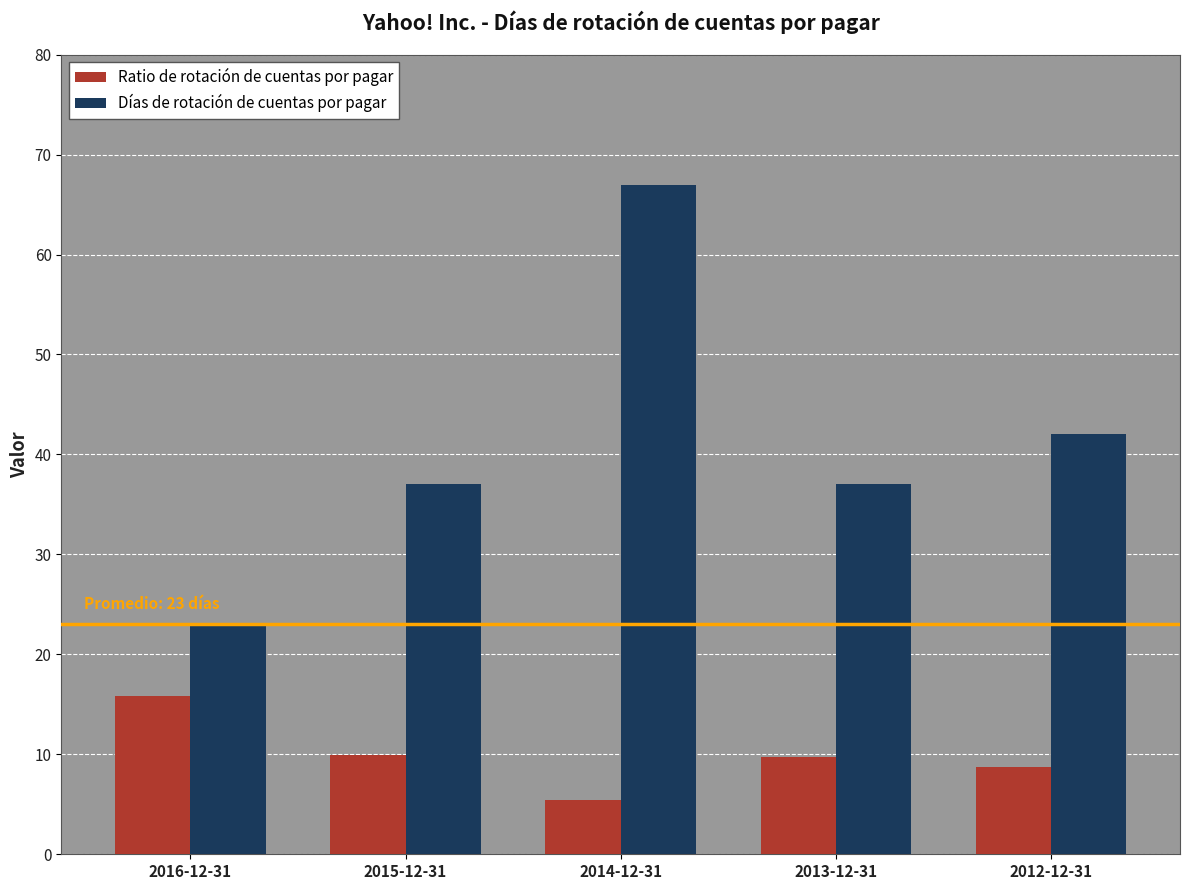

What is the label of the 5th bar from the right?

2016-12-31